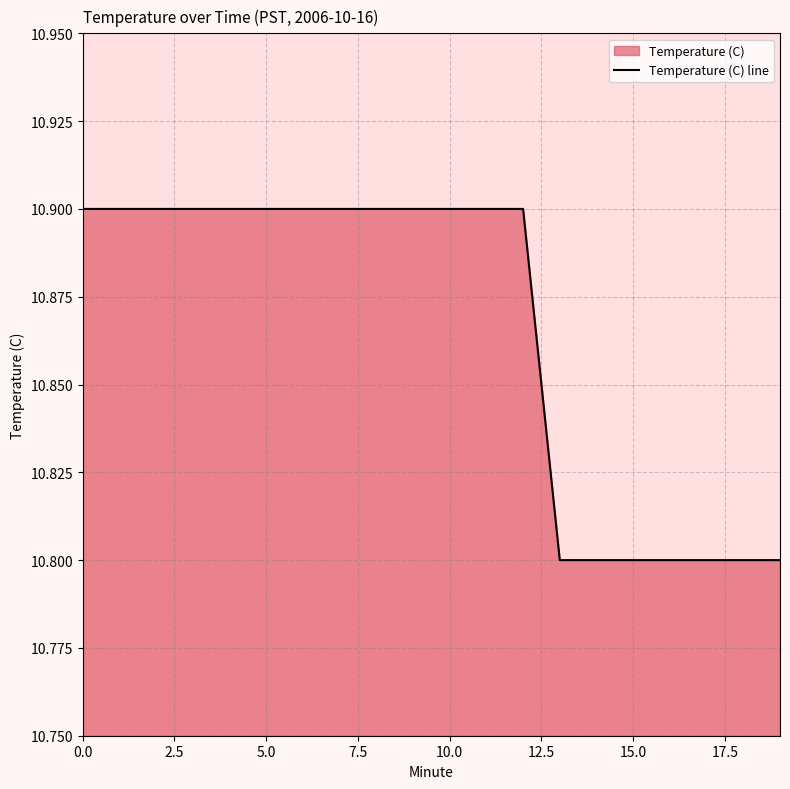

True or false: the data shows 10.9 at 0.0.

True